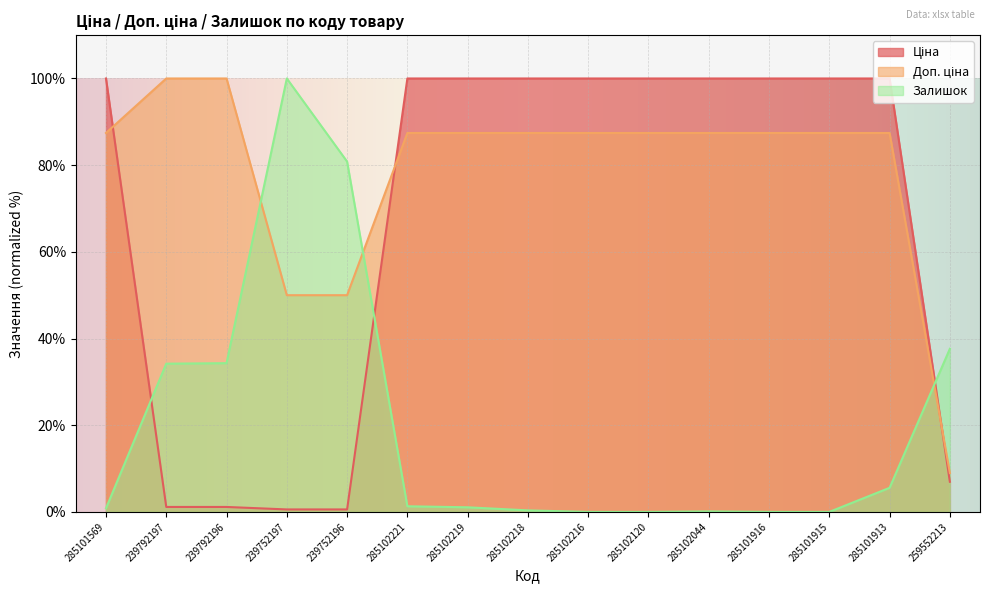

The value of Залишок at 285102044 is 0.2. True or false?

False